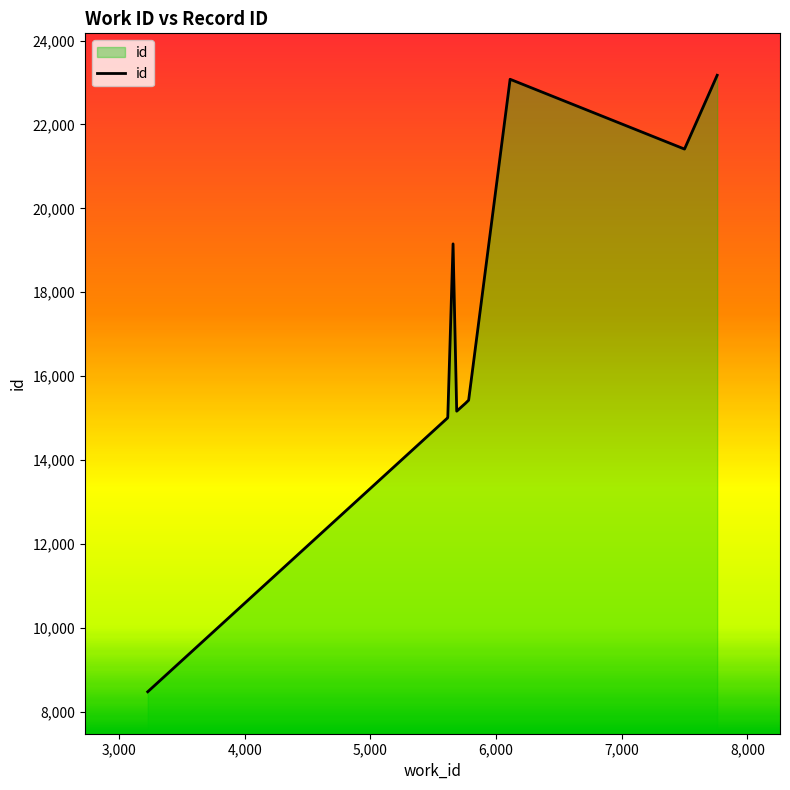

What is the maximum value shown in the chart?

23173